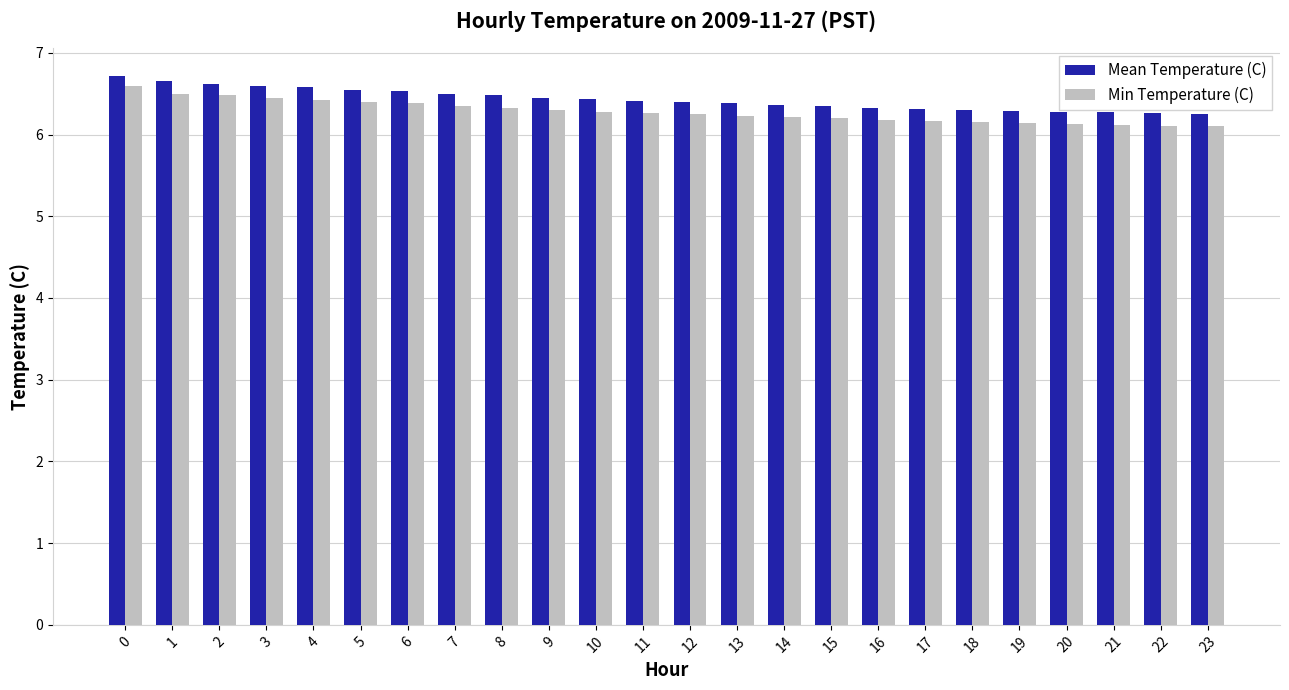

What is the lowest value of the Min Temperature (C) series?

6.1